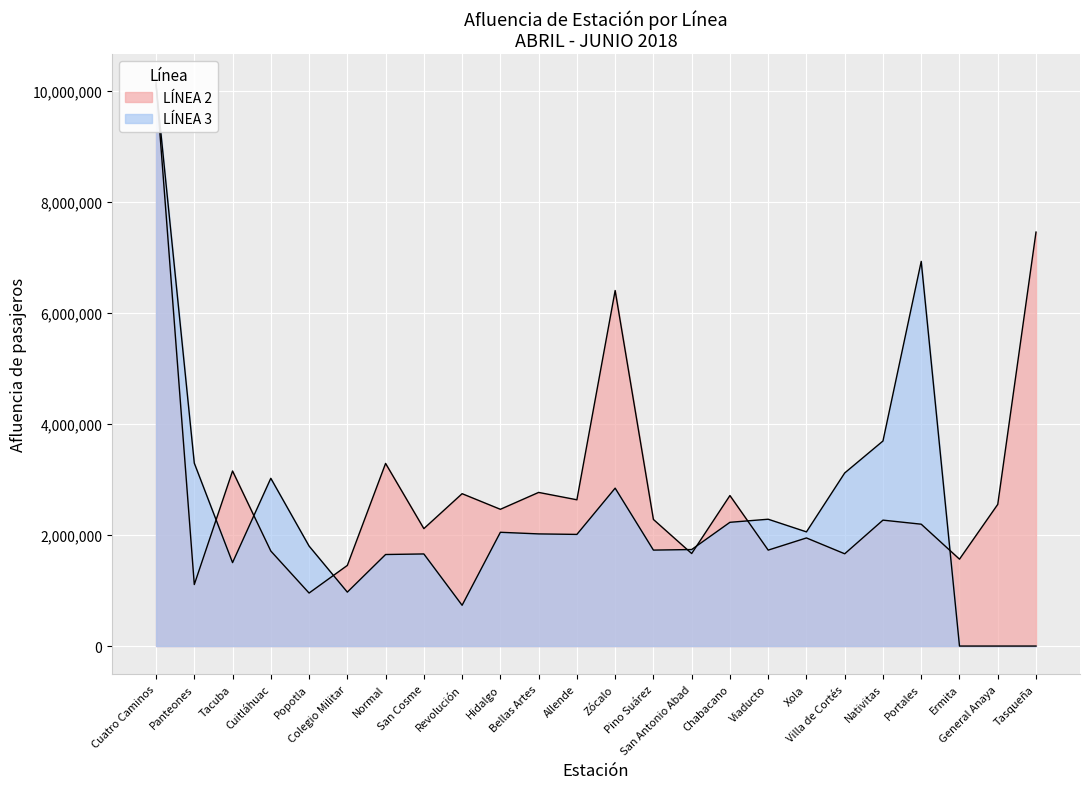

Which category has the highest value in the LÍNEA 3 series?

Cuatro Caminos